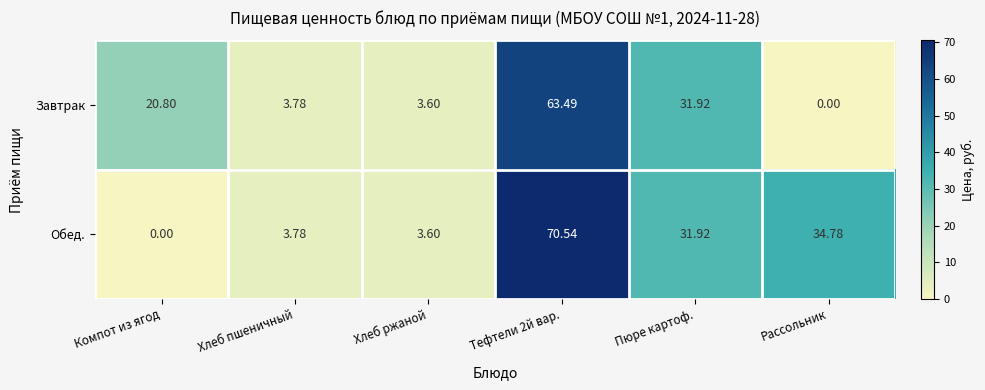

List the series in order of their peak value, lowest first.

Завтрак, Обед.